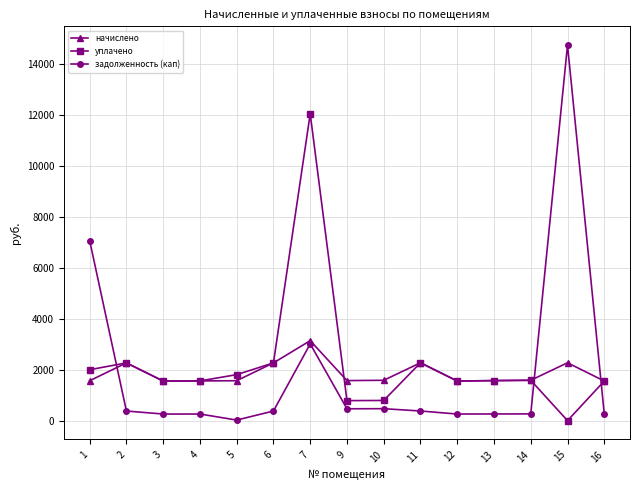

At which category does начислено reach its first local peak?

2